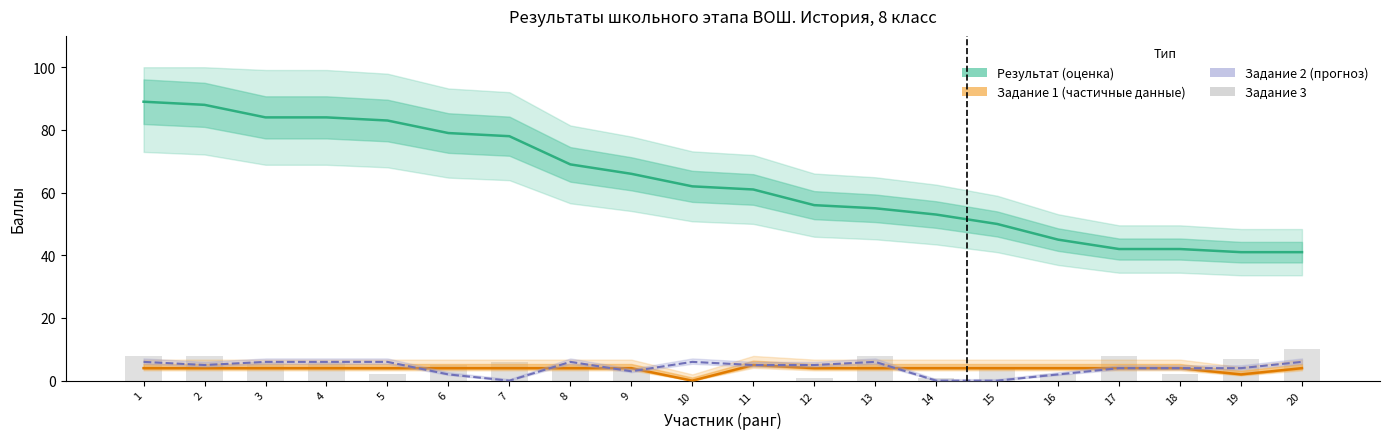

What is the greatest value displayed?

89